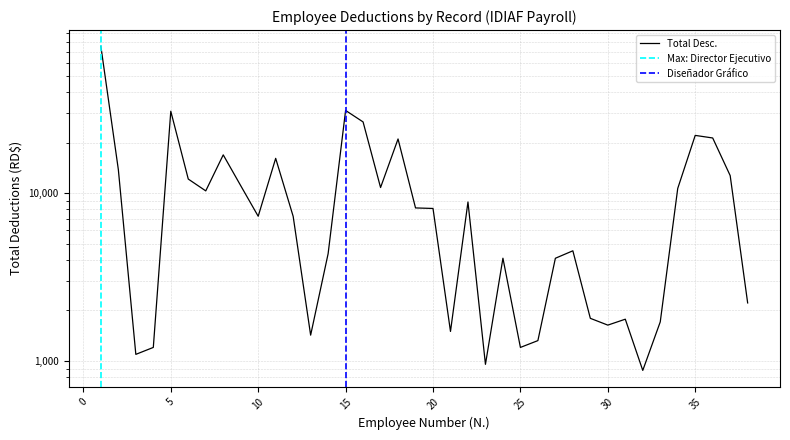

Reading right to left, list all the values displayed in this chart.

38=2217.1	37=12742.1	36=21360.0	35=22131.8	34=10684.0	33=1709.3	32=877.6	31=1773.0	30=1634.7	29=1794.2	28=4536.4	27=4093.9	26=1321.5	25=1203.2	24=4096.8	23=953.9	22=8865.3	21=1498.8	20=8113.2	19=8173.4	18=21071.3	17=10816.2	16=26624.5	15=31174.4	14=4359.3	13=1424.4	12=7283.1	11=16147.0	10=7288.9	9=11096.6	8=16937.2	7=10328.7	6=12150.1	5=30839.7	4=1203.2	3=1093.9	2=13832.8	1=75247.7